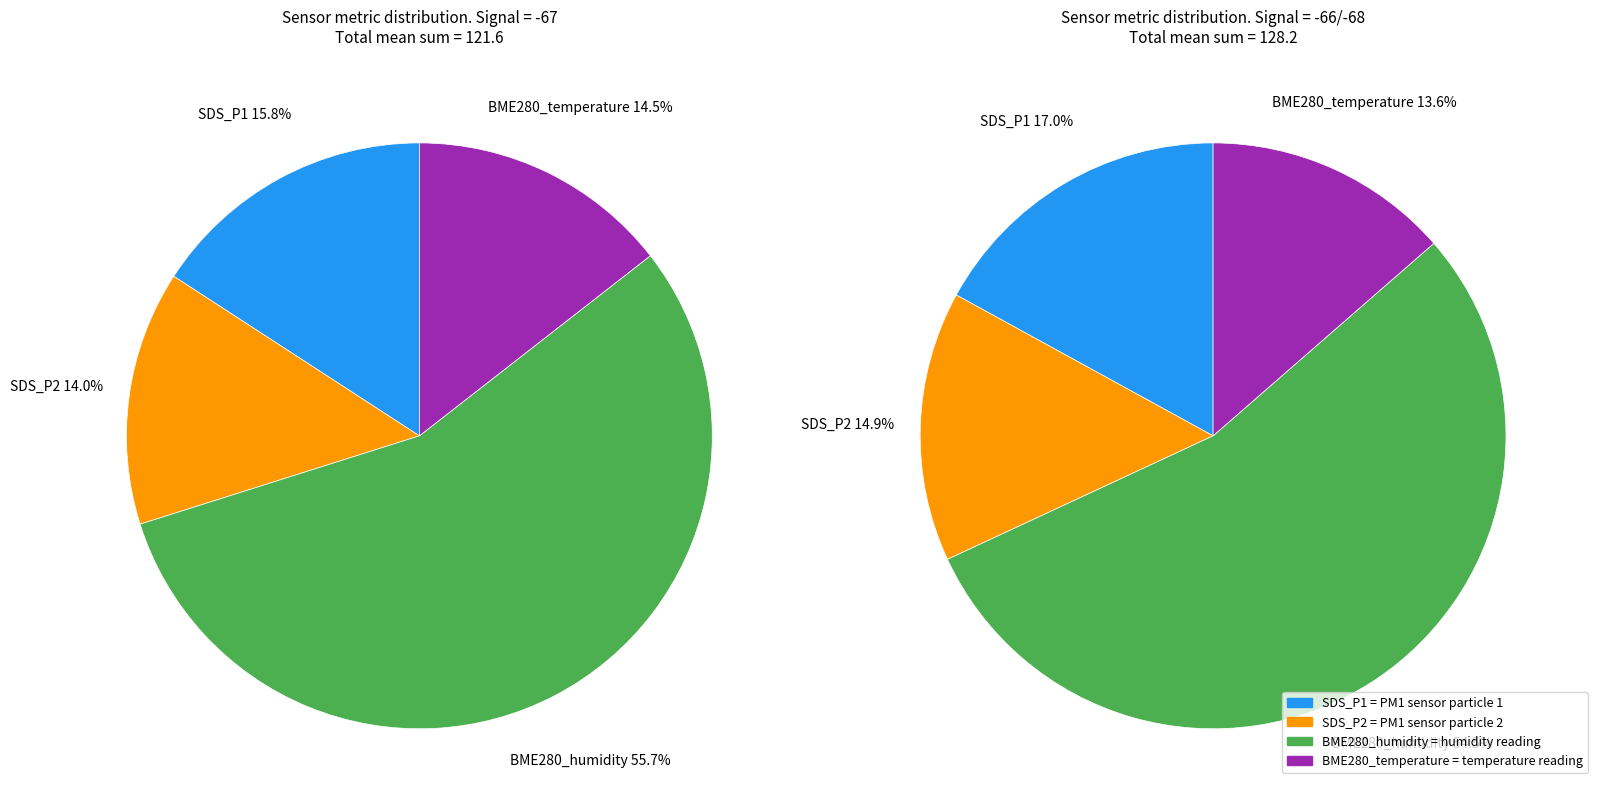

To the nearest percent, what is the difference between the largest and smallest slice percentages?

41%